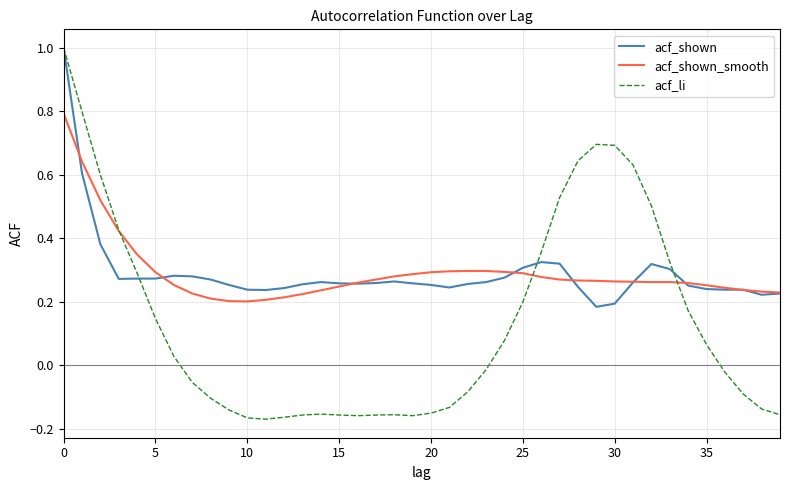

What is the maximum value shown in the chart?

1.0